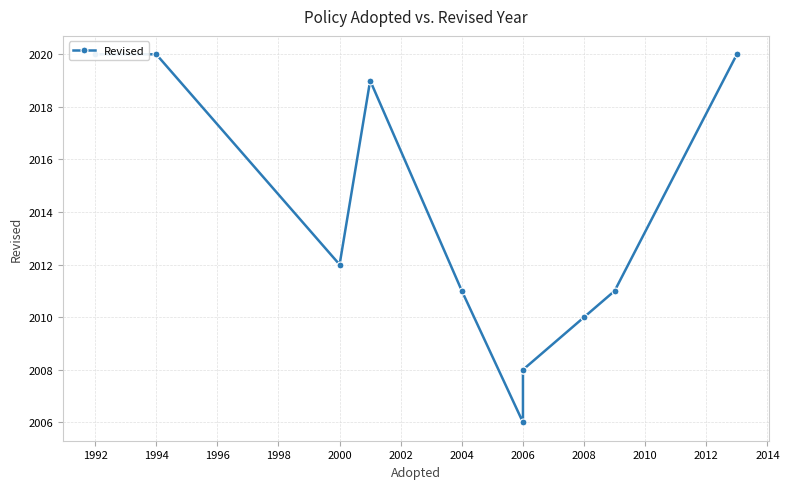

Between 2006 and 2004, which is larger?

2004